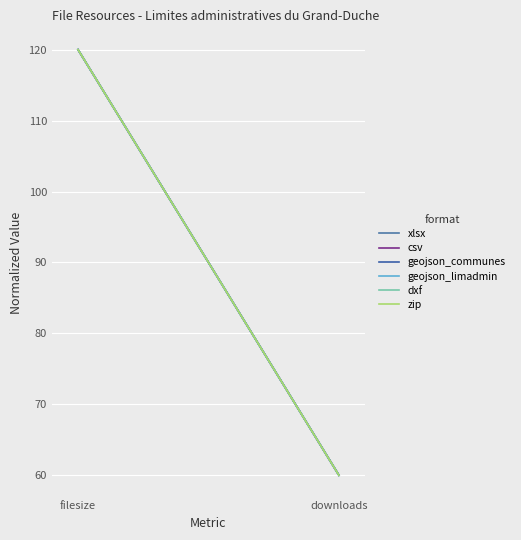

Read the geojson_communes value at filesize.

120.0